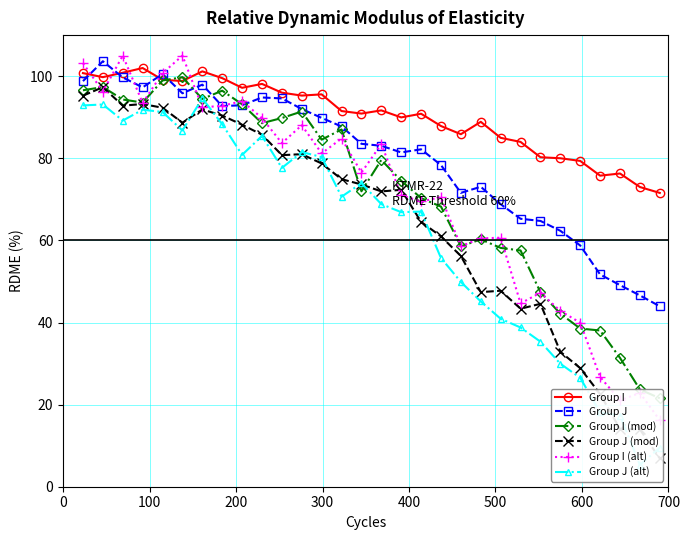

What is the highest value of the Group J series?

103.6